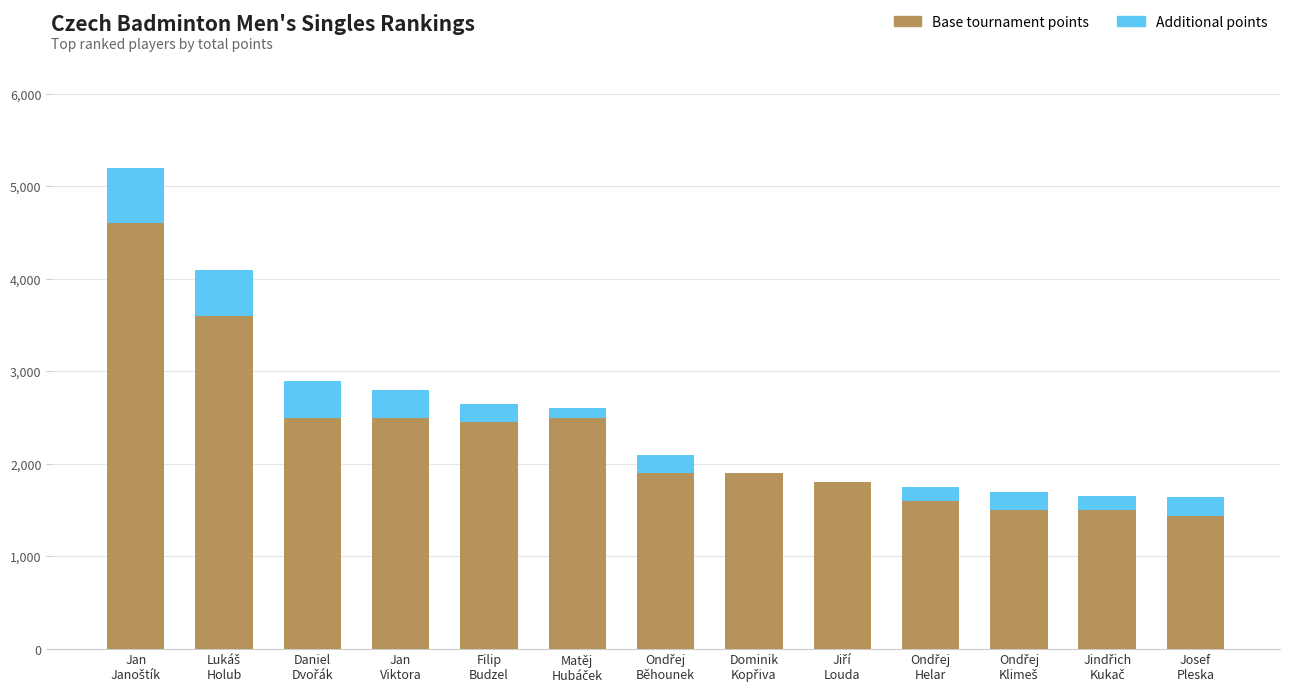

What is the sum of all Base tournament points values?

29790